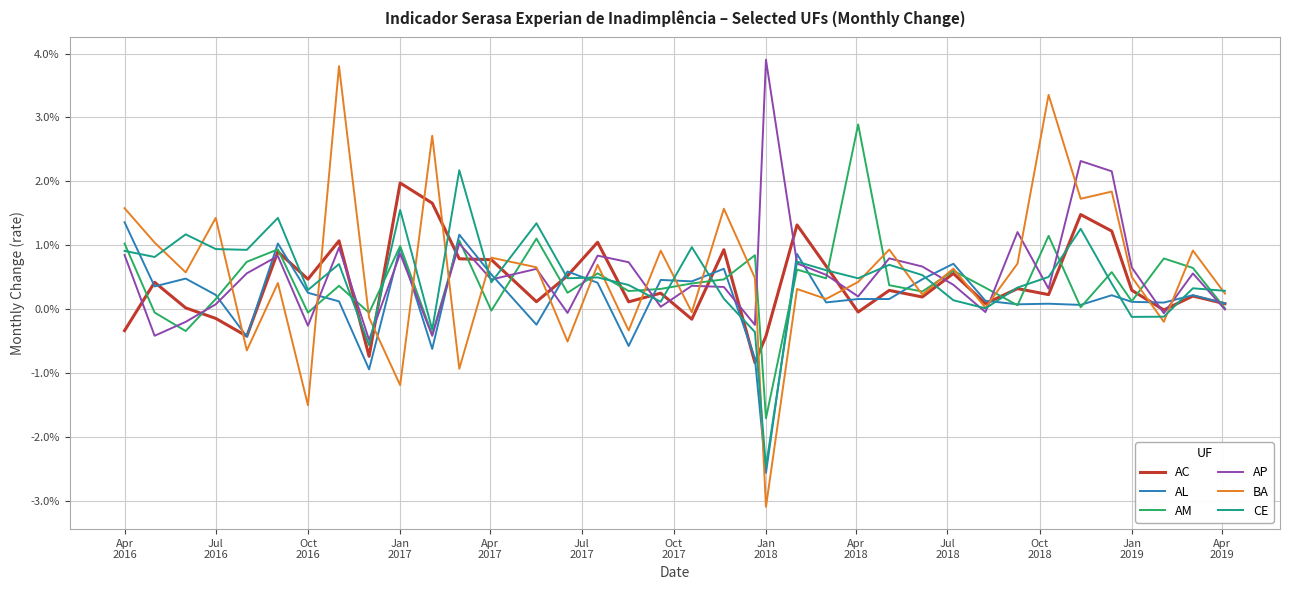

What are all the series names shown in the legend?

AC, AL, AM, AP, BA, CE